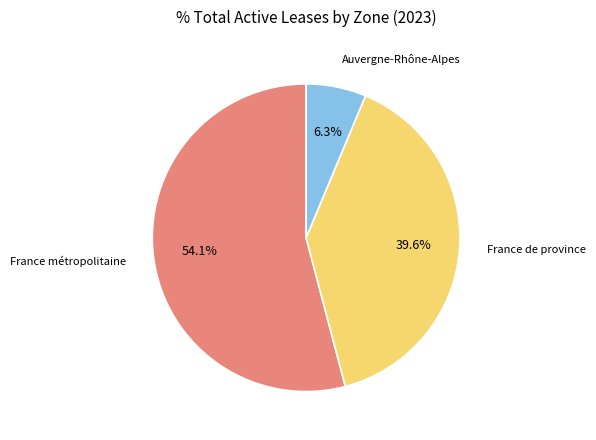

True or false: Auvergne-Rhône-Alpes accounts for 16% of the total.

False